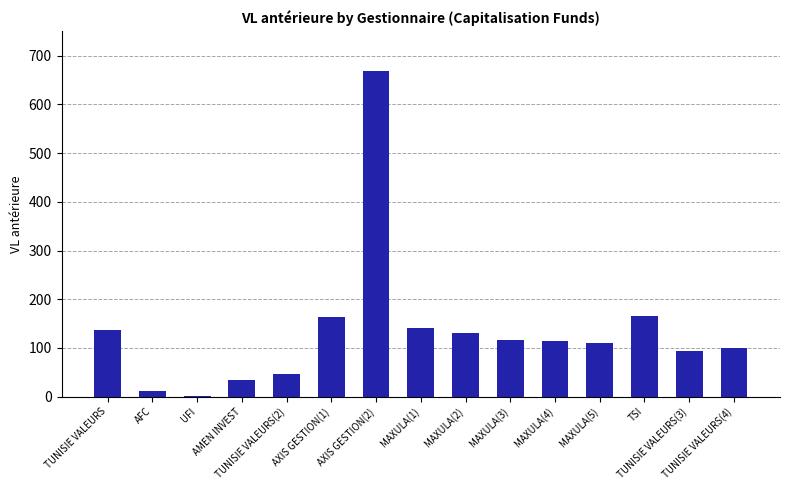

What is the greatest value displayed?

669.1